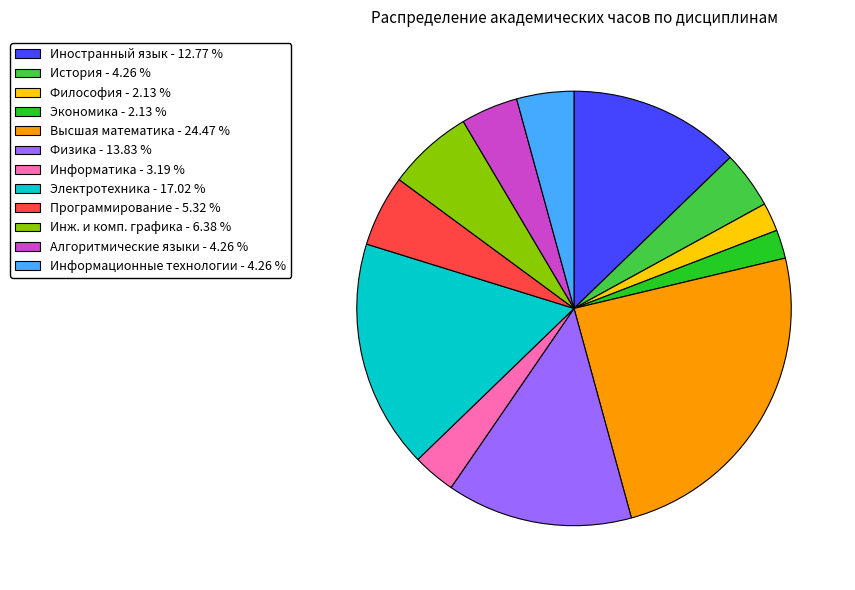

What is the largest slice in the pie chart?

Высшая математика - 24.47 %